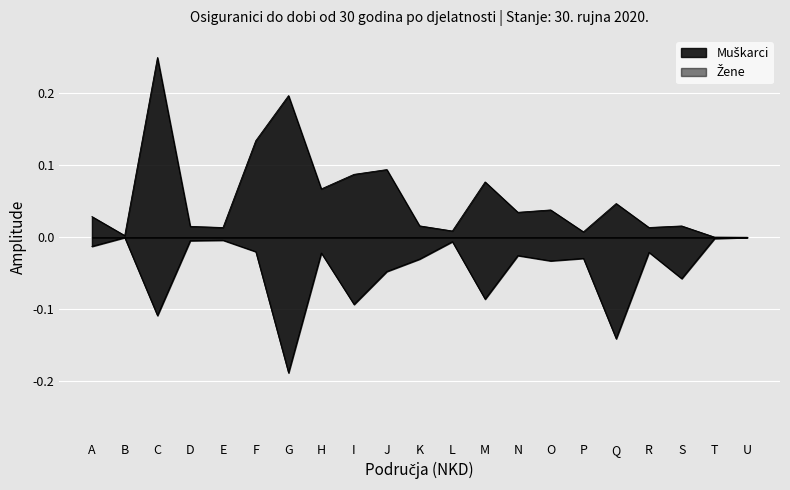

What is the maximum value for Muškarci?

0.2